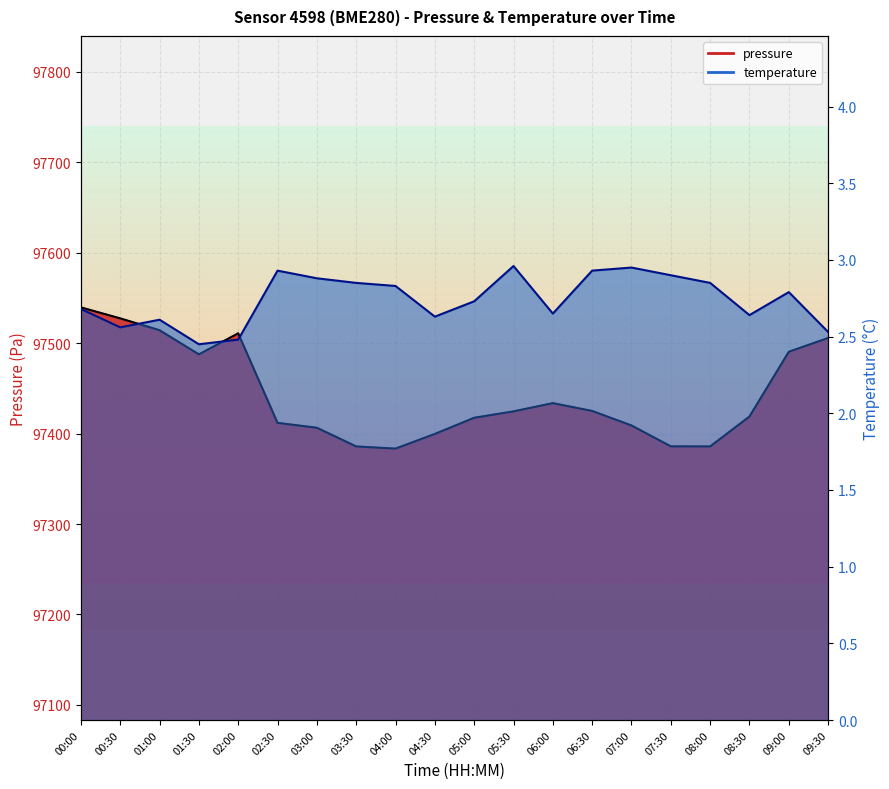

What is the approximate value of pressure at 03:00?

97406.4